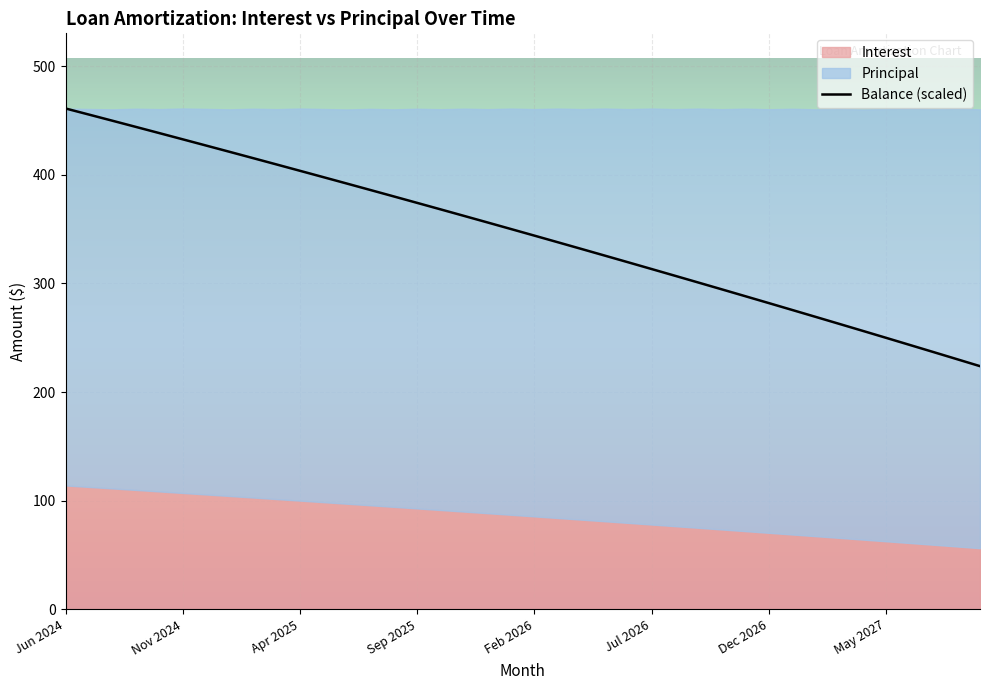

Approximately how many times larger is the value at Jul 2025 compared to Dec 2024?

0.9